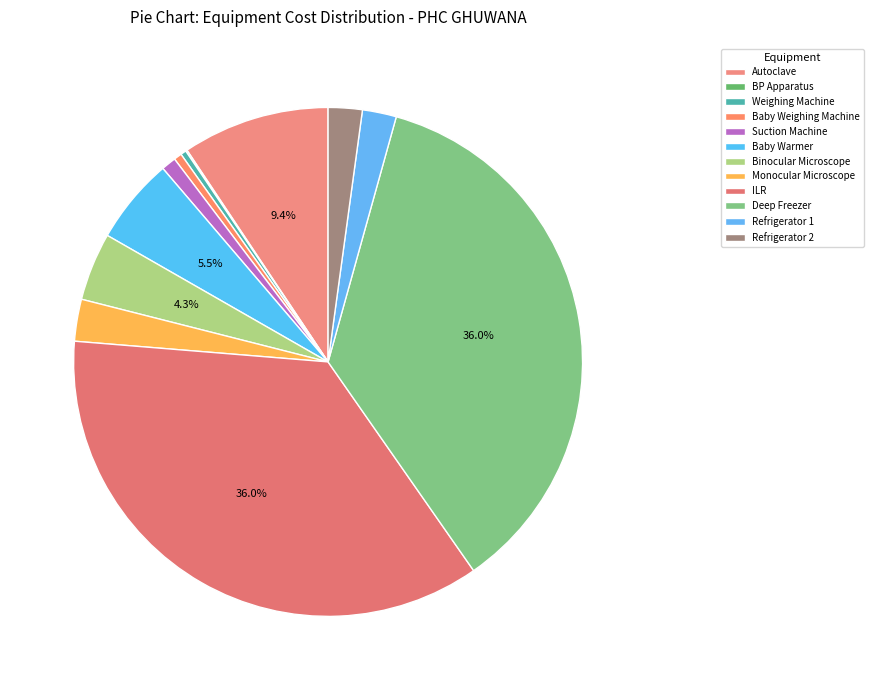

Which category has the biggest portion of the pie?

ILR